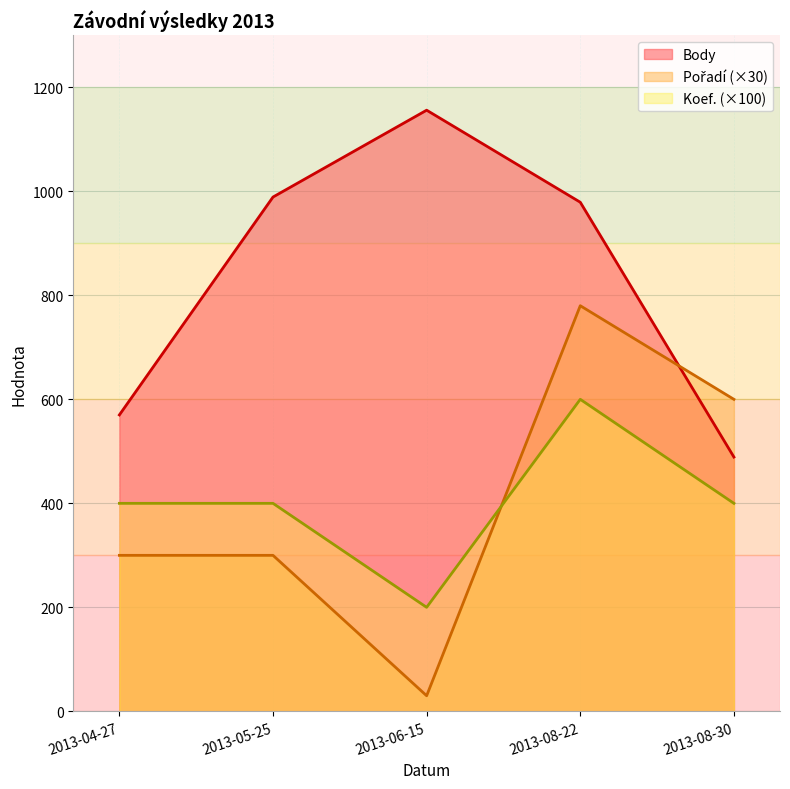

True or false: Body has more than 0 points higher than both neighbors.

True